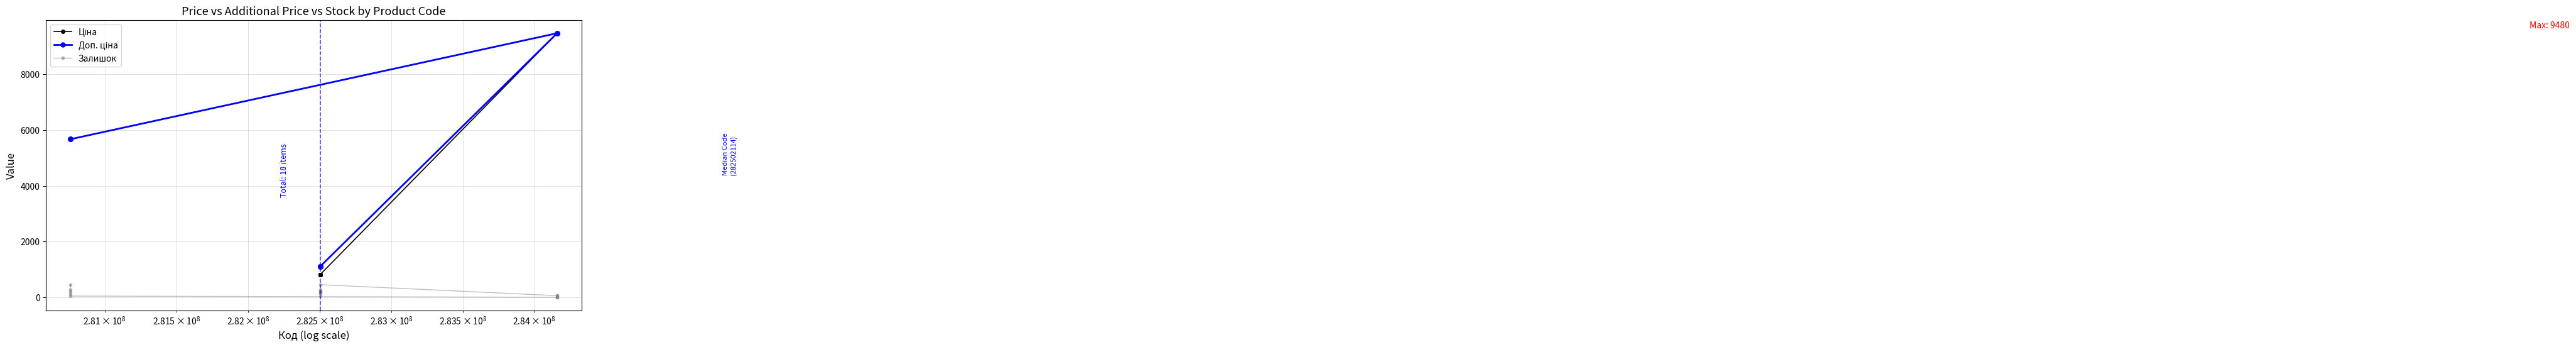

How many data points in Залишок are above 159?

8